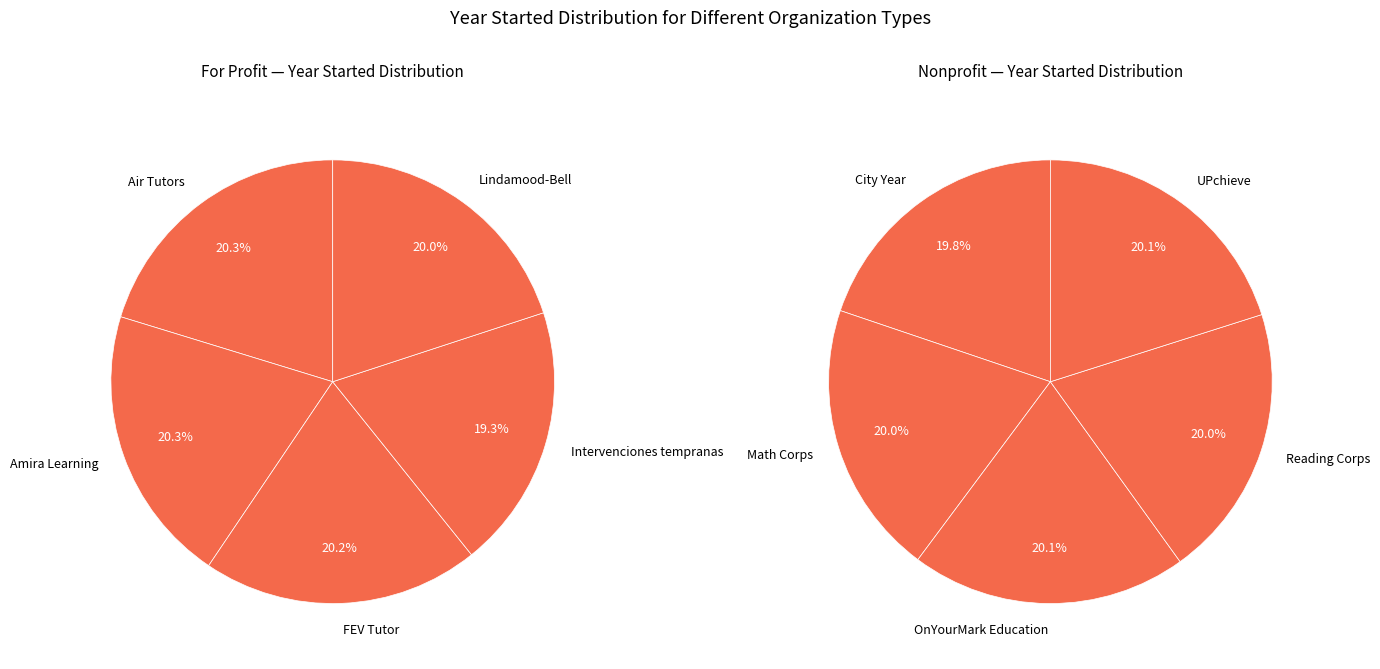

Is it true that Reading Corps is 1% of the pie?

False